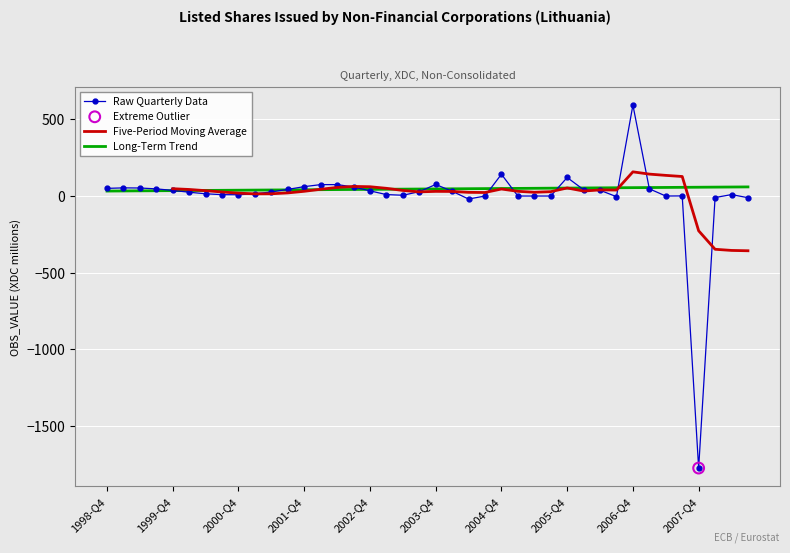

Which series has the largest total across all categories?

Long-Term Trend